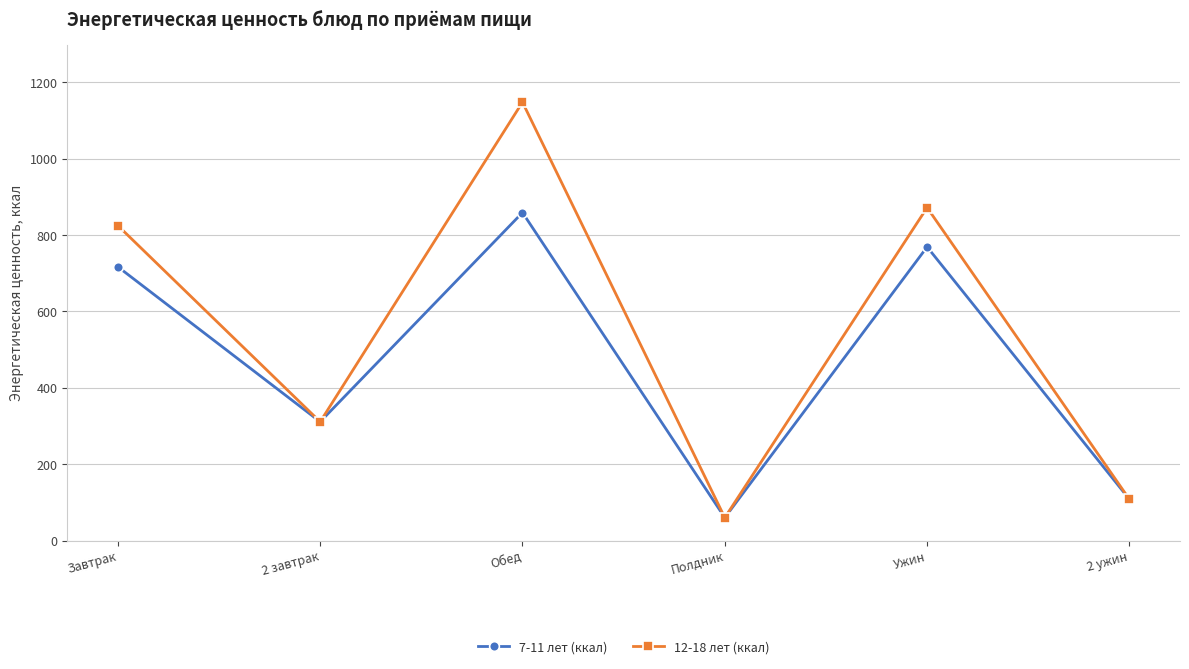

Reading left to right, what are all the values shown in this chart?

7-11 лет (ккал): 717	311	859	60	769	108
12-18 лет (ккал): 825	311	1148	60	872	108